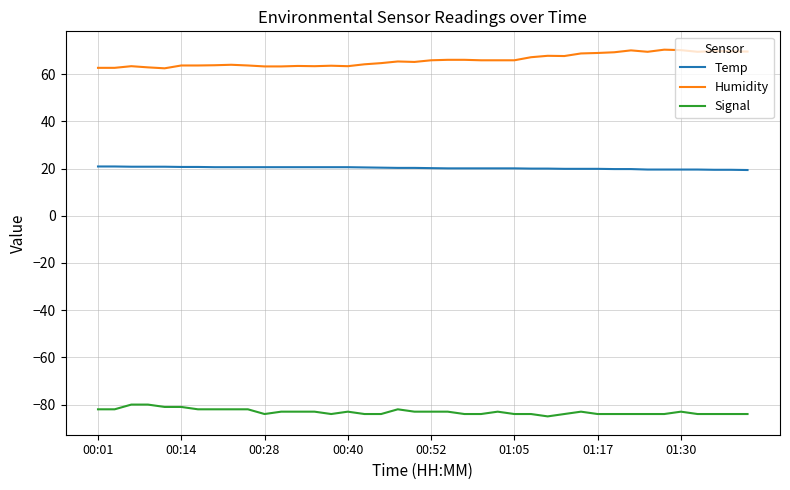

True or false: Humidity and Signal cross at least once.

False